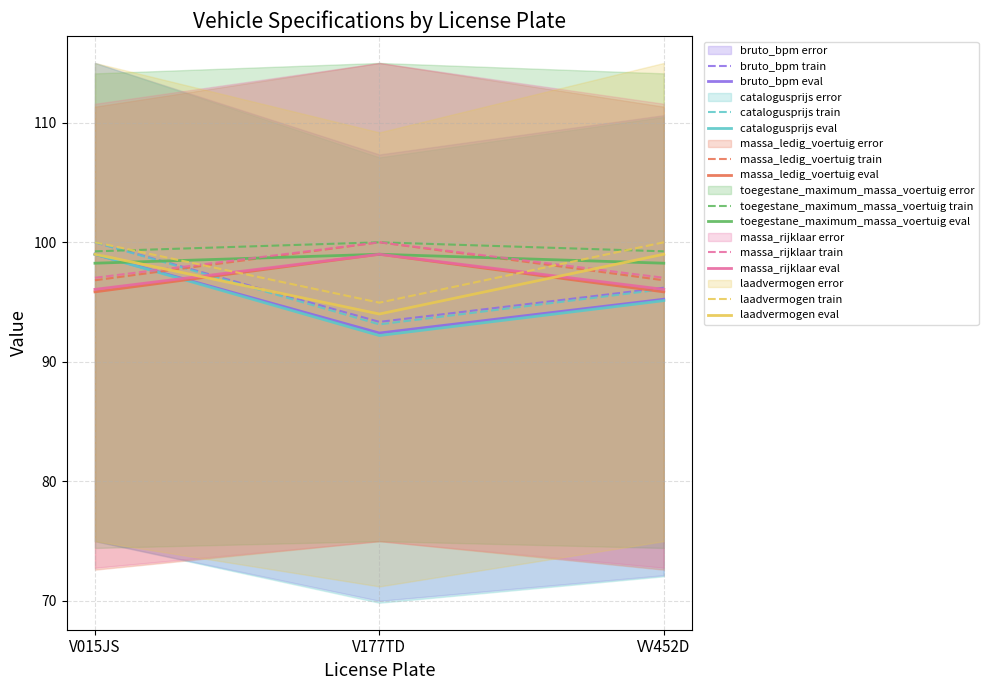

Where is catalogusprijs nearest to the value 96?

VV452D